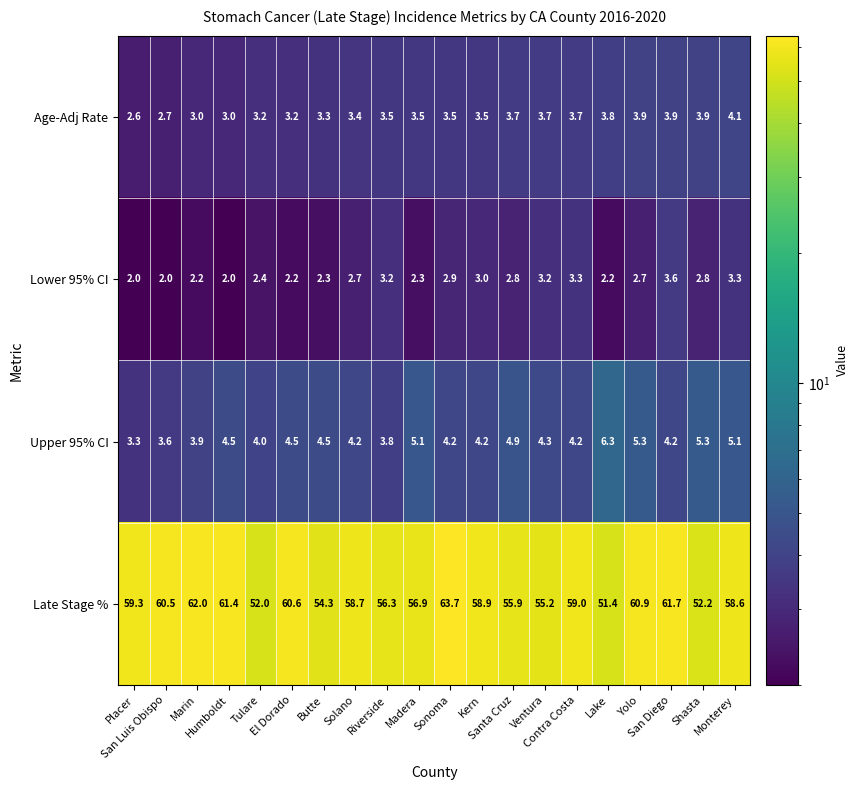

List the series in order of their peak value, highest first.

Late Stage %, Upper 95% CI, Age-Adj Rate, Lower 95% CI